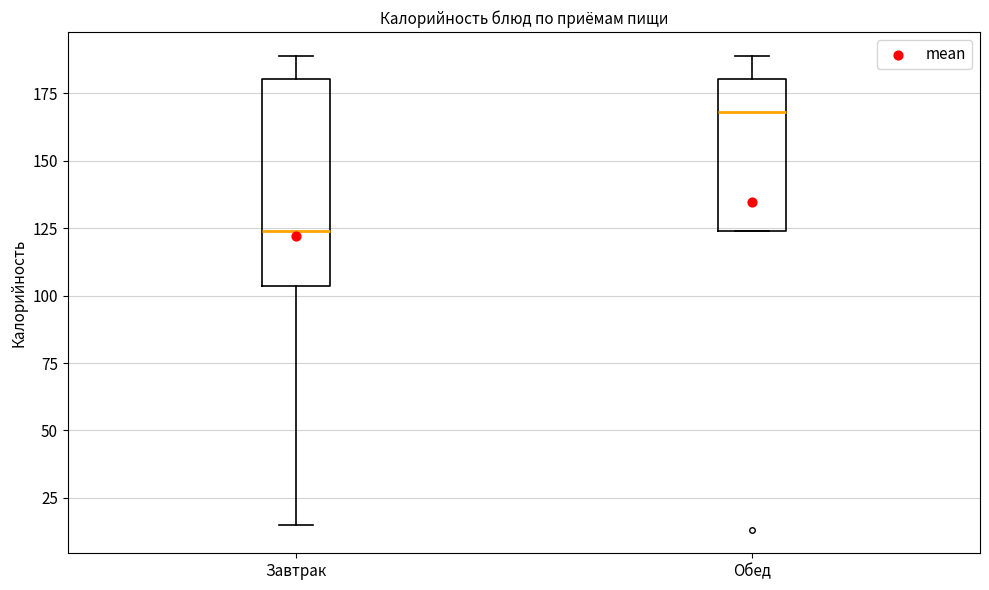

Which box's median line is the lowest?

Завтрак